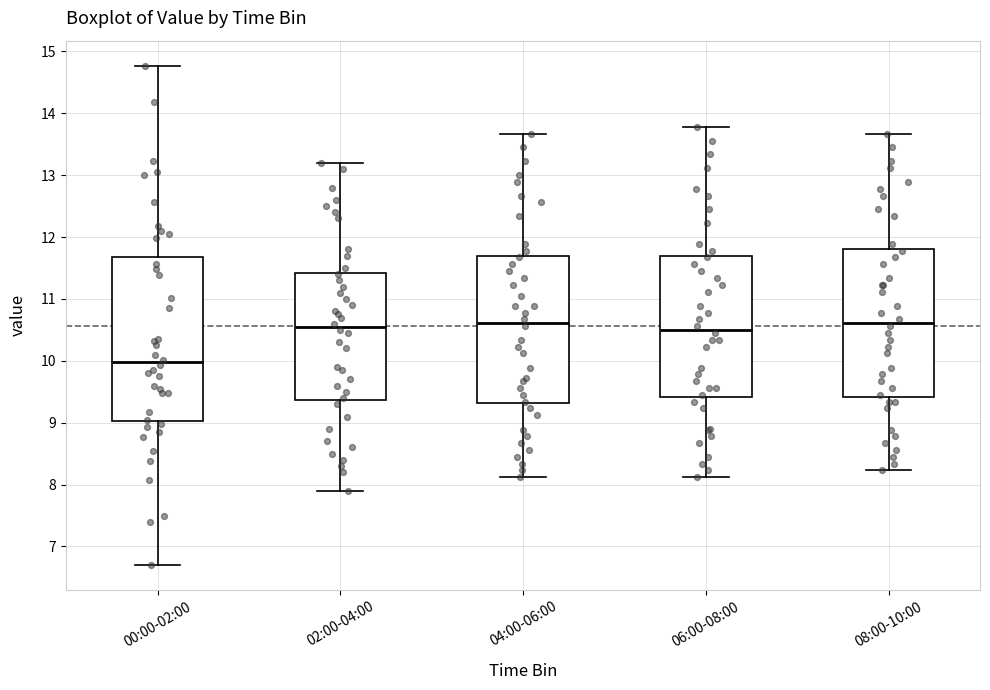

Reading left to right, transcribe this box plot: for each box, give where its median line is, the range the box spans, and where its two whiskers end, as read against the y-axis. The values are not printed on the chart, so give them approximately, as read against the axis.

00:00-02:00: median 10.0, box 9.0 to 11.7, whiskers 6.7 to 14.8
02:00-04:00: median 10.6, box 9.4 to 11.4, whiskers 7.9 to 13.2
04:00-06:00: median 10.6, box 9.3 to 11.7, whiskers 8.1 to 13.7
06:00-08:00: median 10.5, box 9.4 to 11.7, whiskers 8.1 to 13.8
08:00-10:00: median 10.6, box 9.4 to 11.8, whiskers 8.2 to 13.7